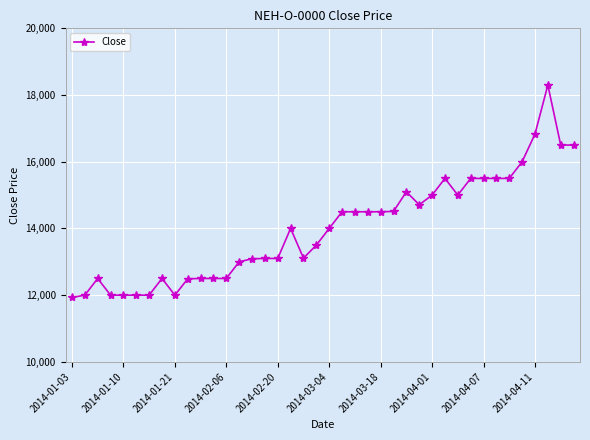

True or false: the data has more than 1 interior local peaks.

True